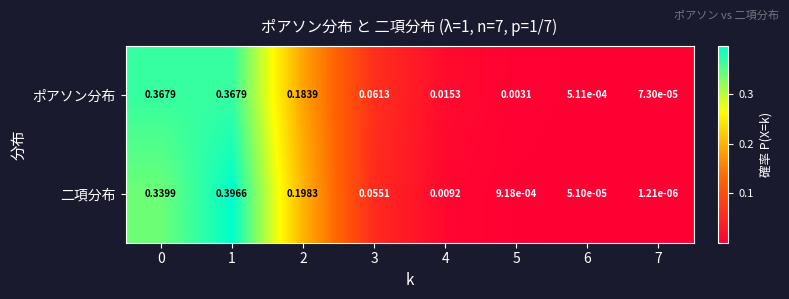

Rank the series by their average value, from lowest to highest.

ポアソン分布, 二項分布